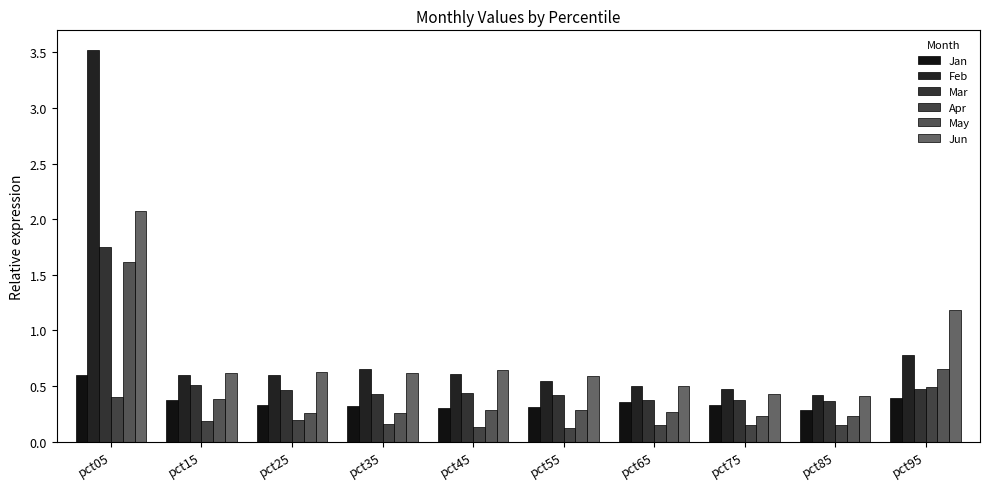

What is the total value across all series at pct25?

2.5